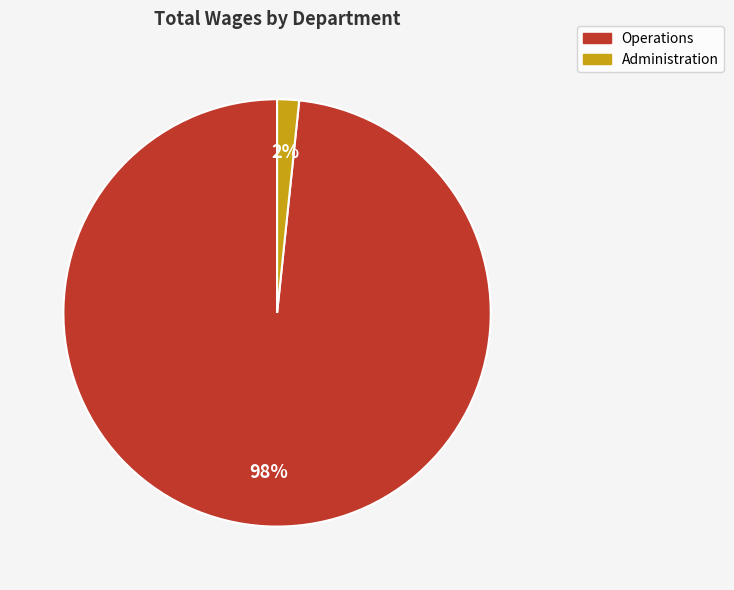

Which category accounts for the majority?

Operations